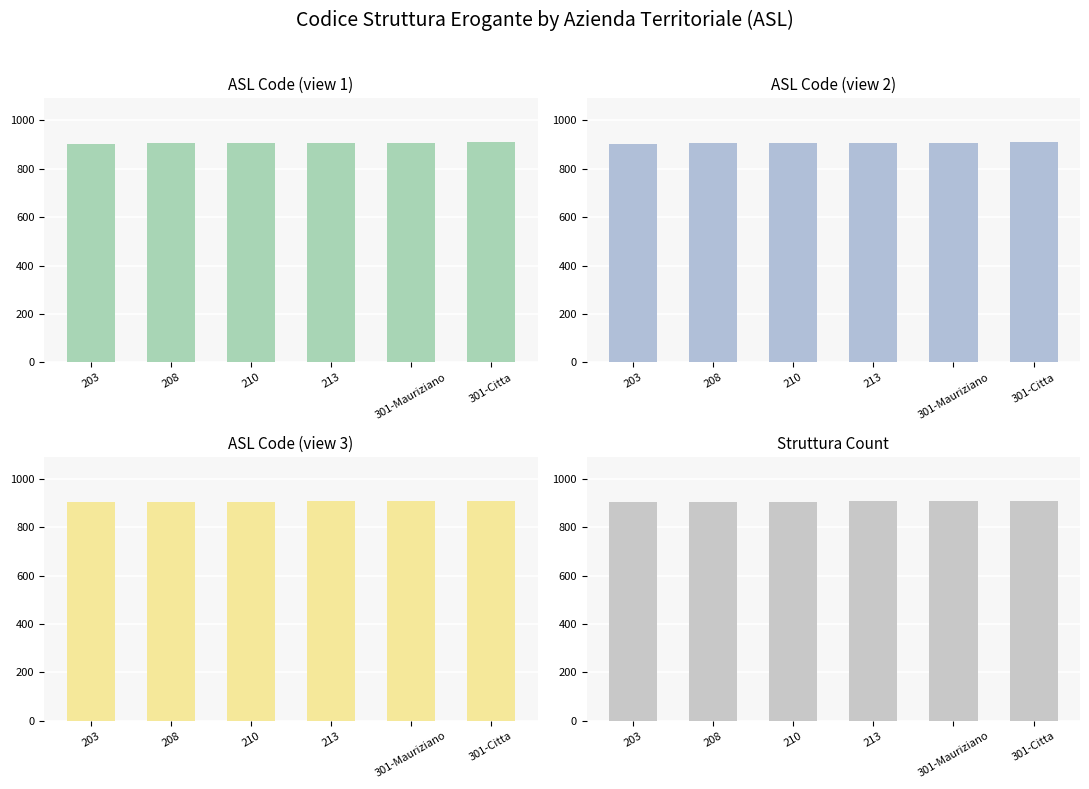

What position from the right is 210?

4